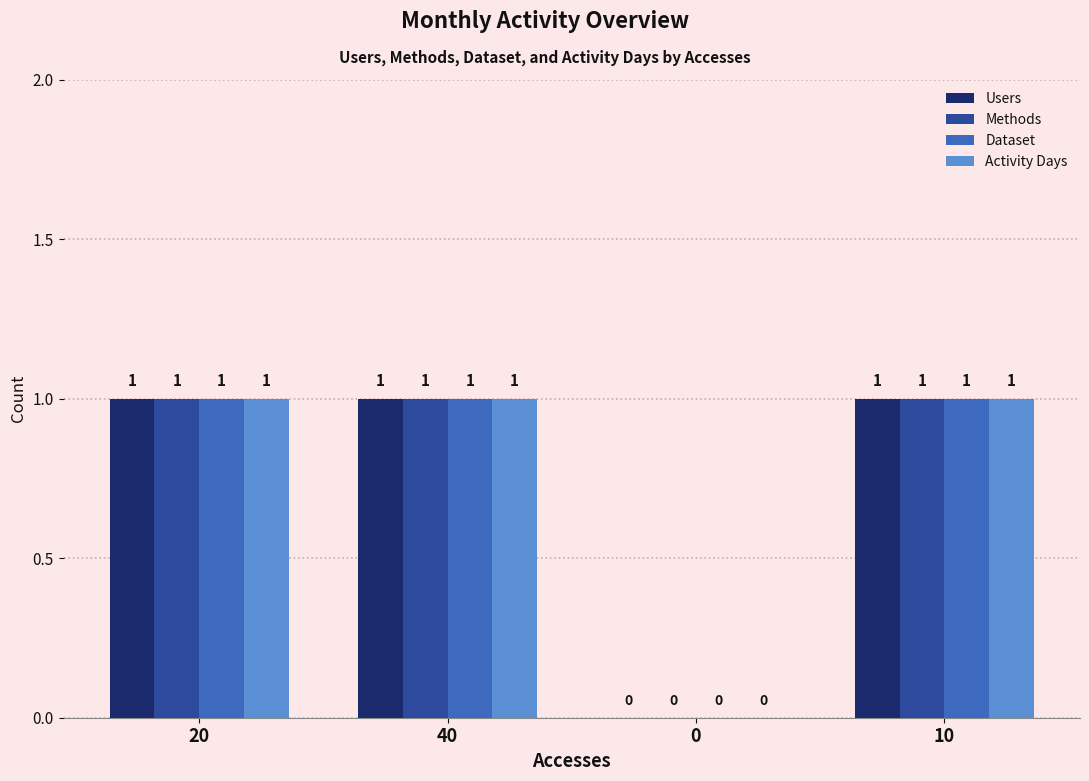

Reading right to left, what are all the values shown in this chart?

Users: 10=1	0=0	40=1	20=1
Methods: 10=1	0=0	40=1	20=1
Dataset: 10=1	0=0	40=1	20=1
Activity Days: 10=1	0=0	40=1	20=1